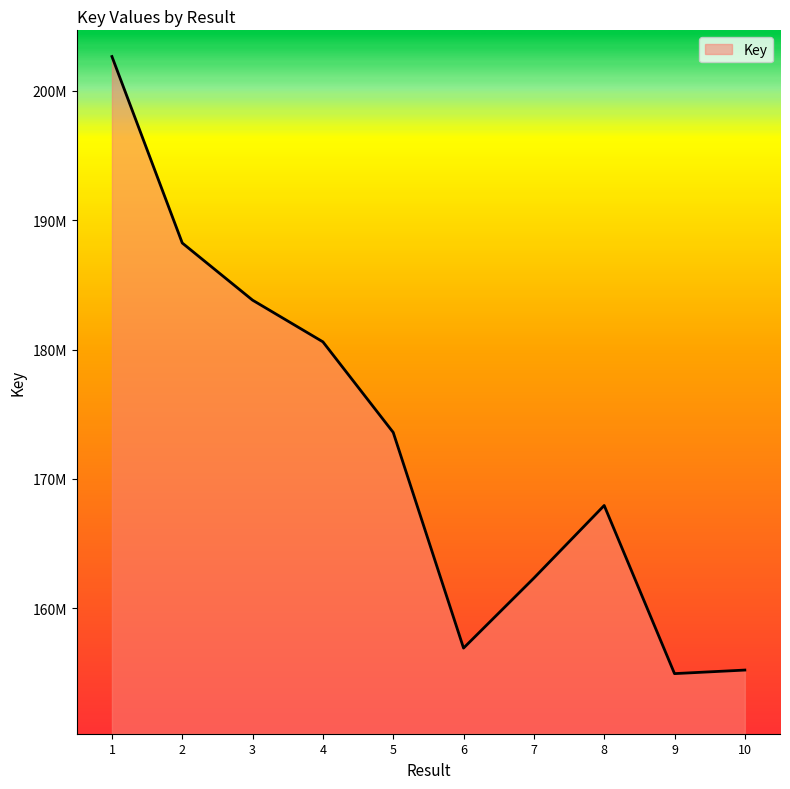

The value at 4 is 180593766. True or false?

True